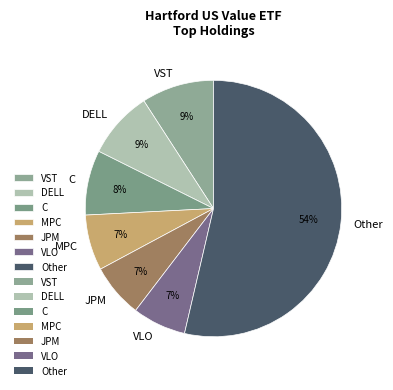

Is it true that VST is 9% of the pie?

True